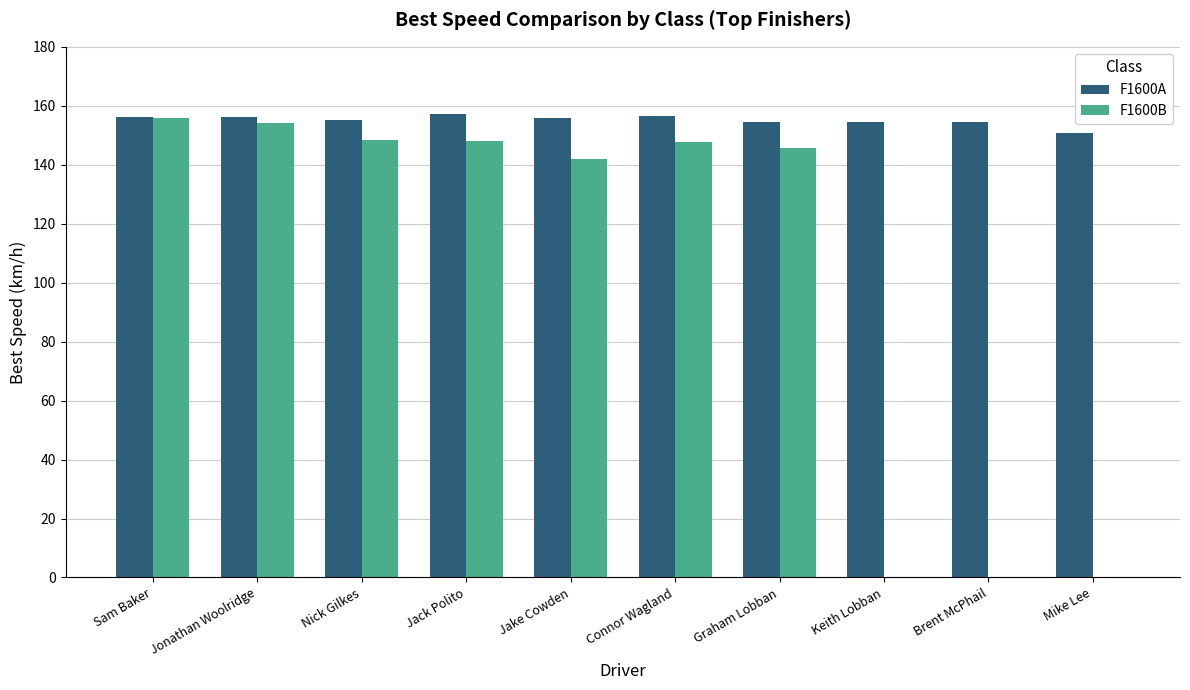

Which series has the largest total across all categories?

F1600A